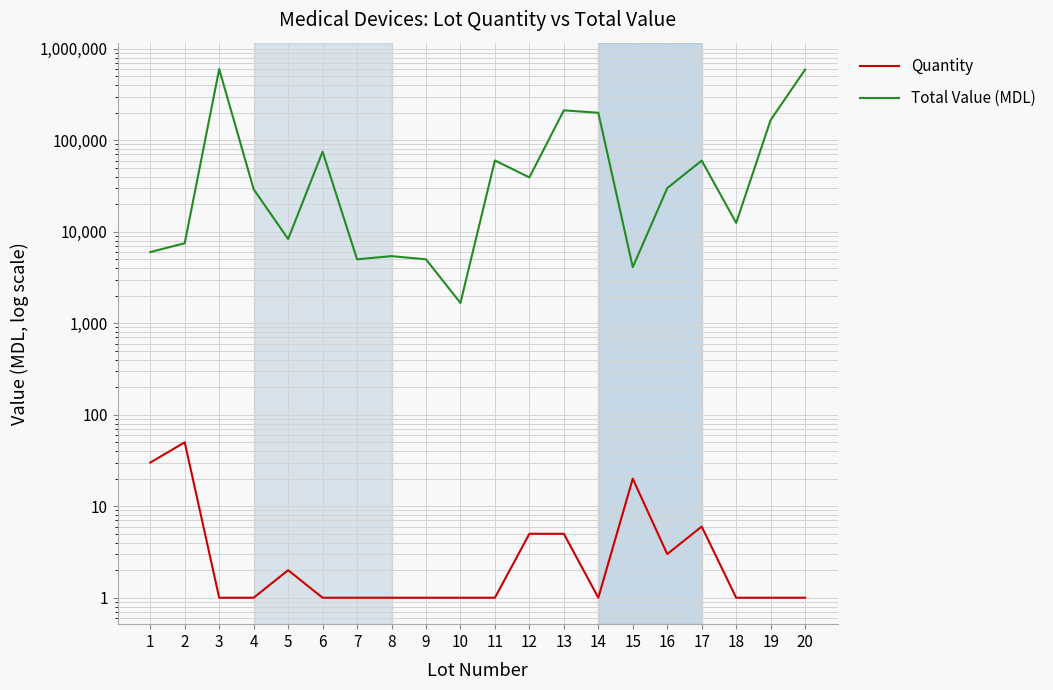

Which series changed the most between 2 and 3?

Total Value (MDL)